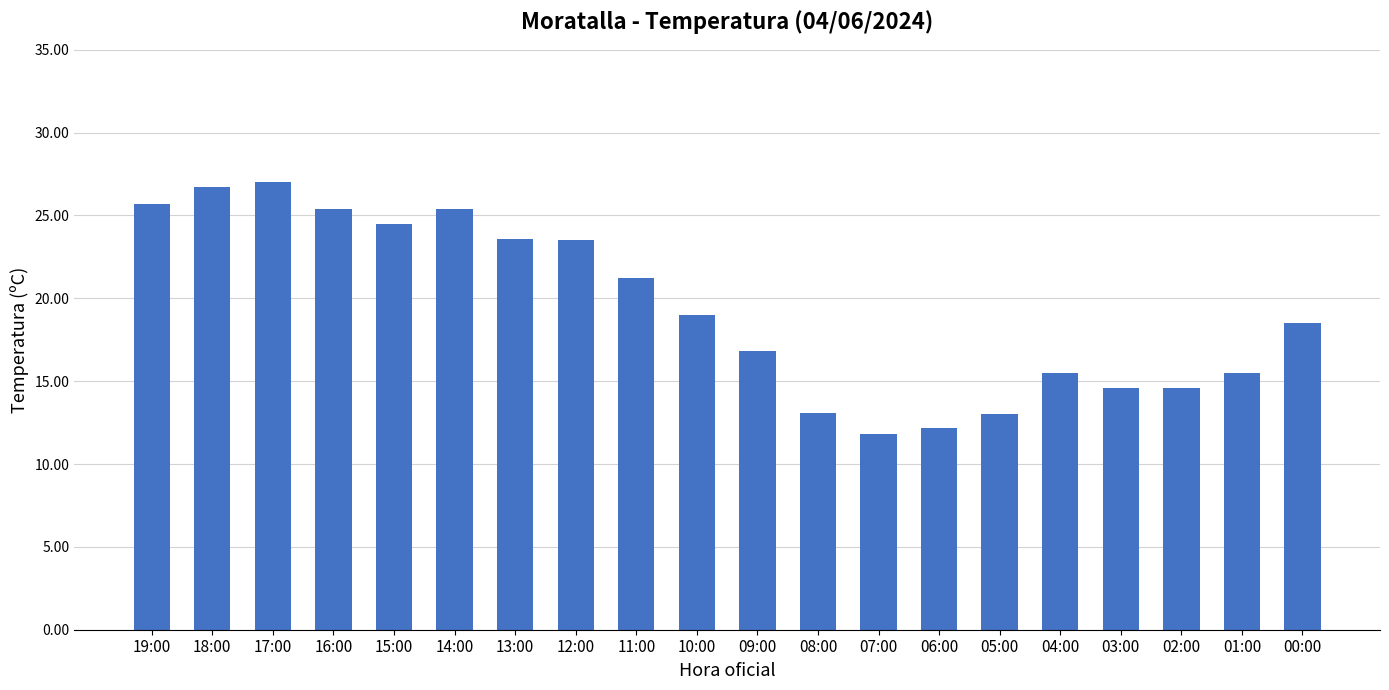

What is the ratio of the value at 02:00 to the value at 08:00?

1.1